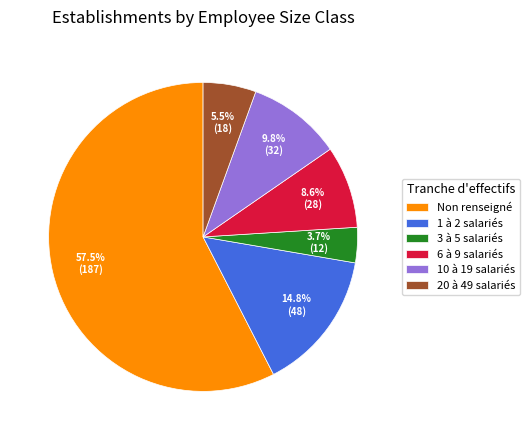

How many slices are in this pie chart?

6